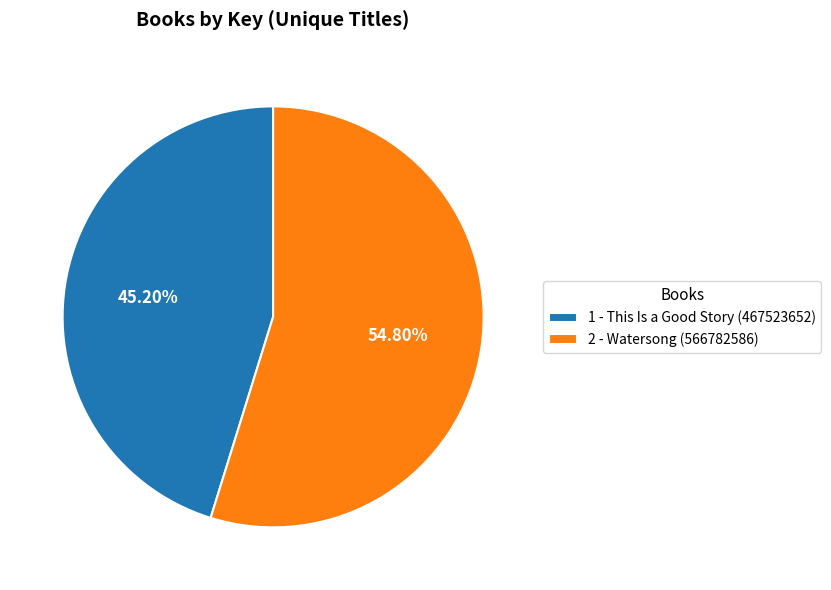

To the nearest percent, what is the average slice percentage?

50%